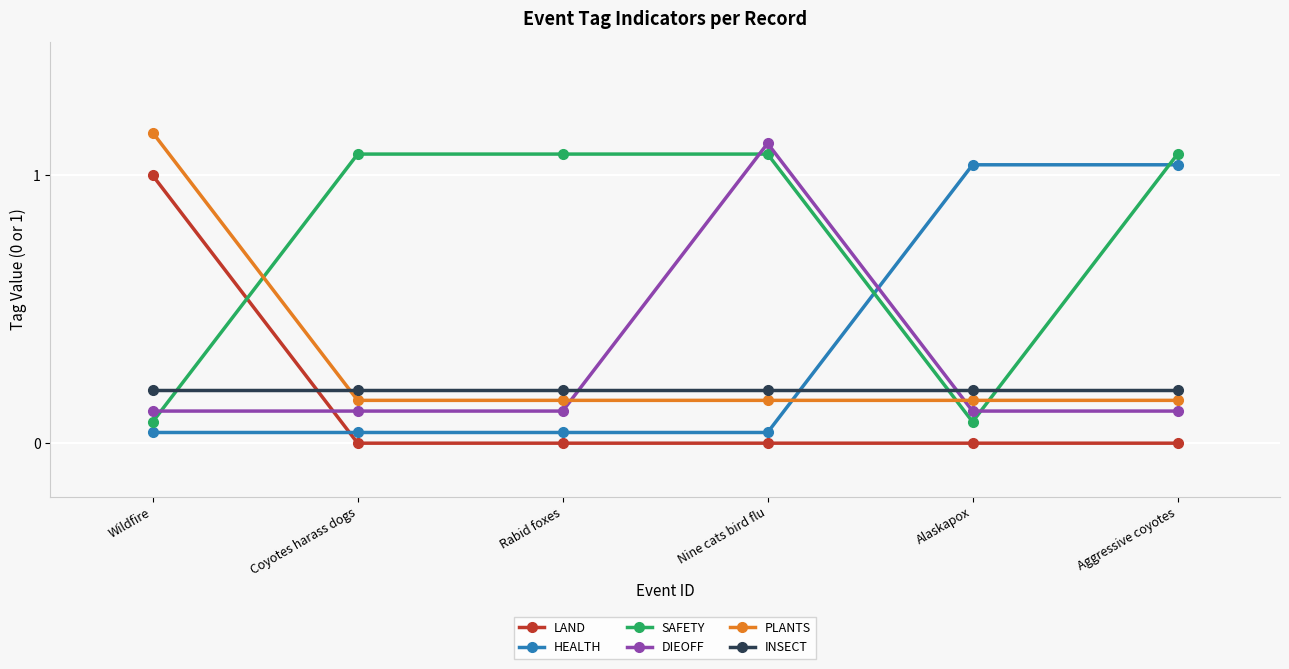

Which series has the largest total across all categories?

SAFETY